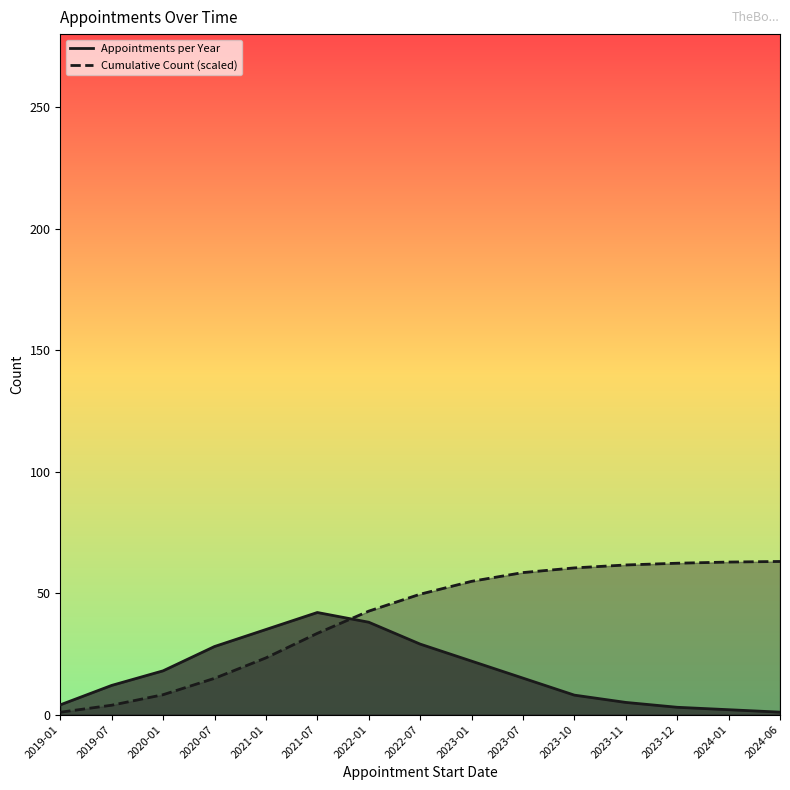

Reading right to left, list all the values displayed in this chart.

Appointments per Year: 2024-06=1.0	2024-01=2.0	2023-12=3.0	2023-11=5.0	2023-10=8.0	2023-07=15.0	2023-01=22.0	2022-07=29.0	2022-01=38.0	2021-07=42.0	2021-01=35.0	2020-07=28.0	2020-01=18.0	2019-07=12.0	2019-01=4.0
Cumulative Count: 2024-06=63.0	2024-01=62.8	2023-12=62.3	2023-11=61.6	2023-10=60.4	2023-07=58.4	2023-01=54.8	2022-07=49.5	2022-01=42.6	2021-07=33.4	2021-01=23.3	2020-07=14.9	2020-01=8.2	2019-07=3.8	2019-01=1.0